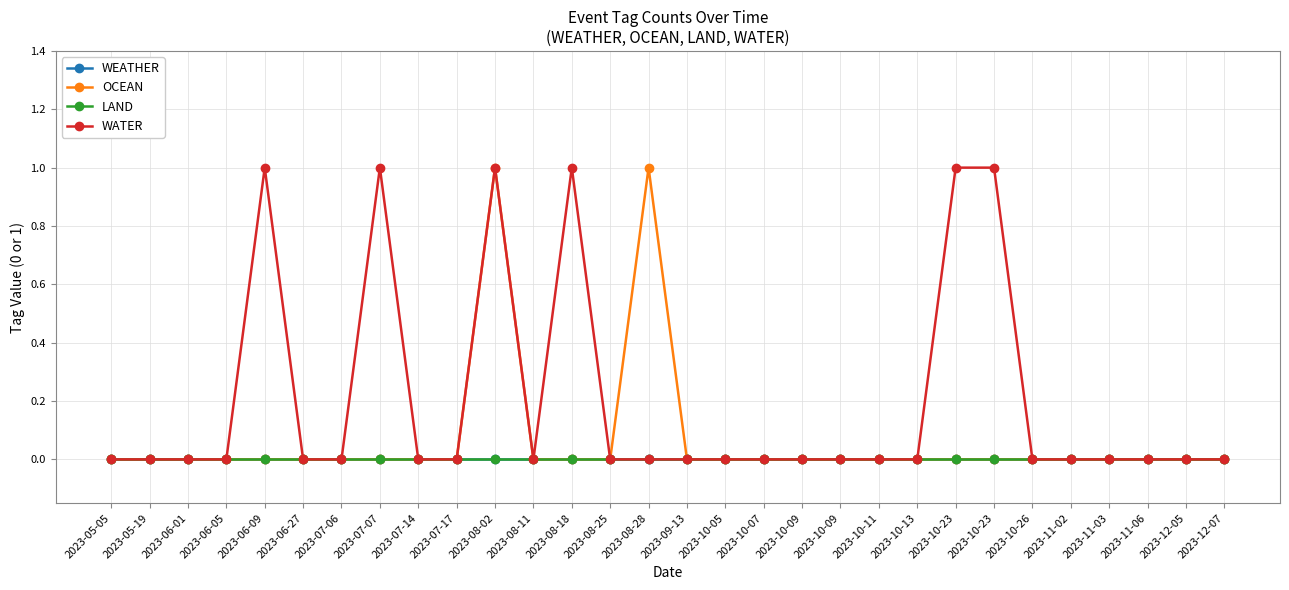

True or false: WATER has more than 0 interior local peaks.

True